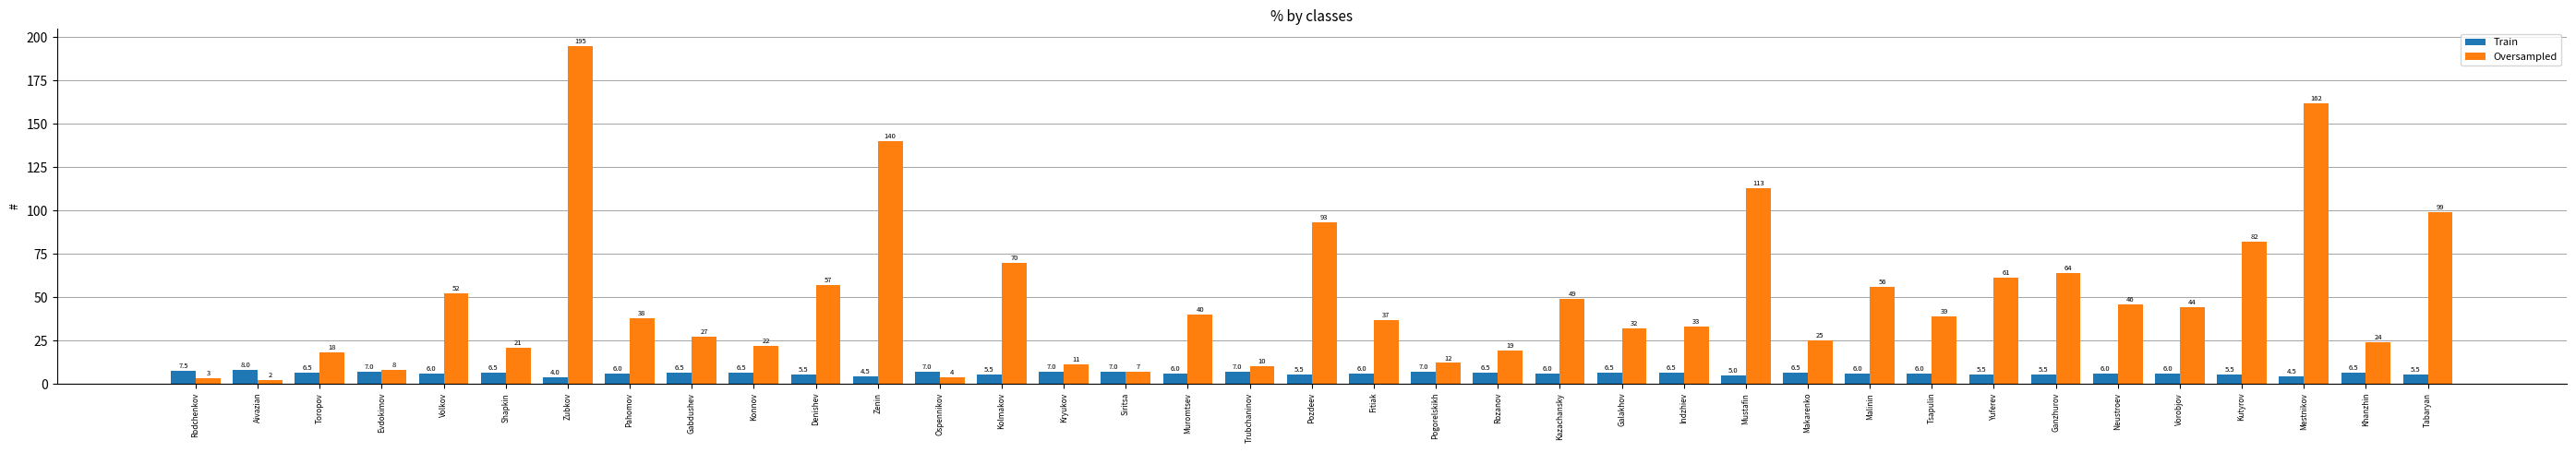

Which series has the widest spread of values?

Oversampled